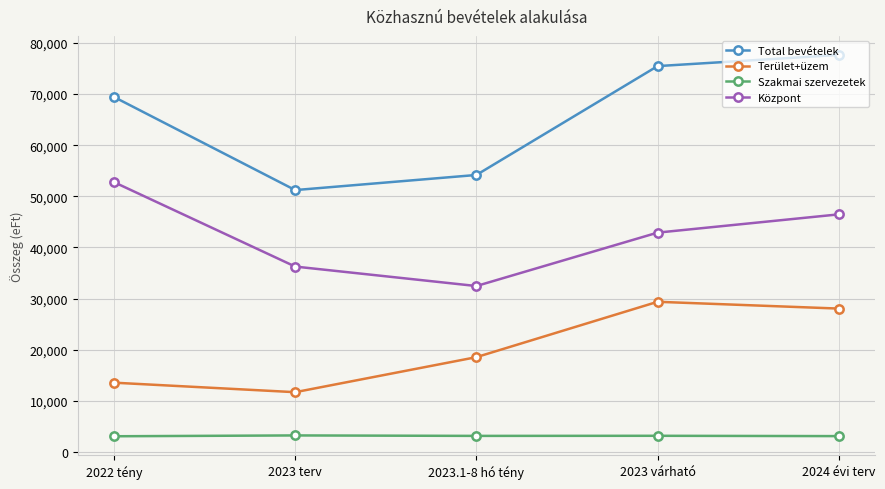

What are all the series names shown in the legend?

Total bevételek, Terület+üzem, Szakmai szervezetek, Központ